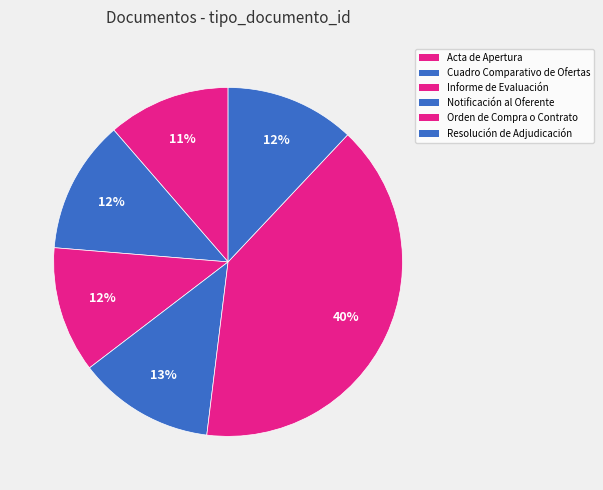

How many slices are in this pie chart?

6